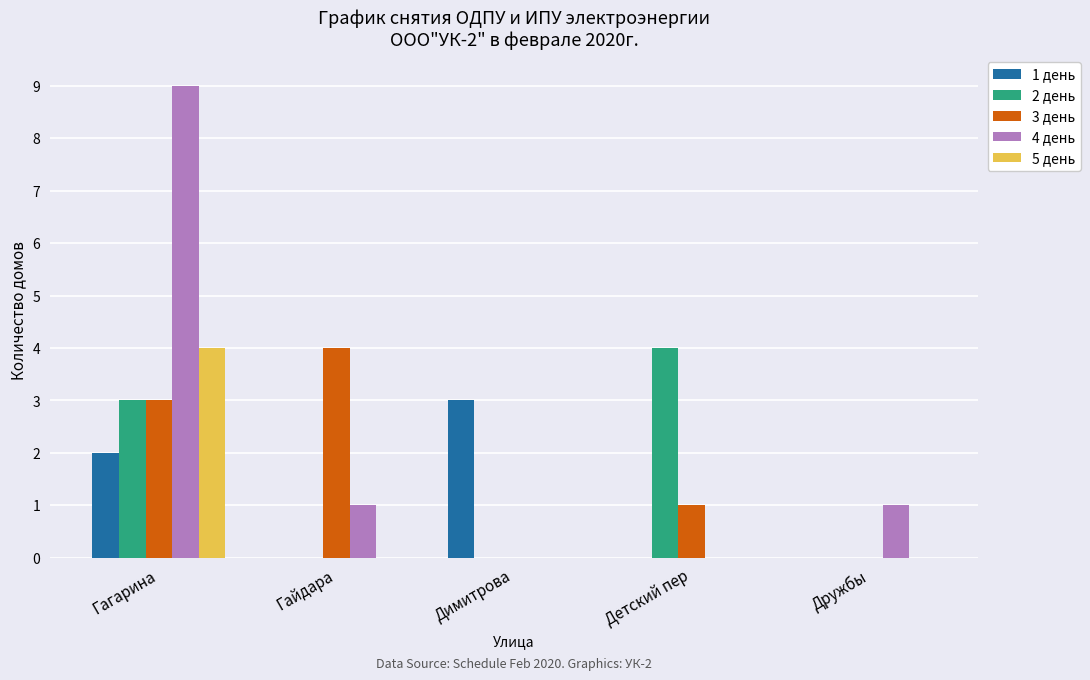

The value of 1 день at Гайдара is -2. True or false?

False